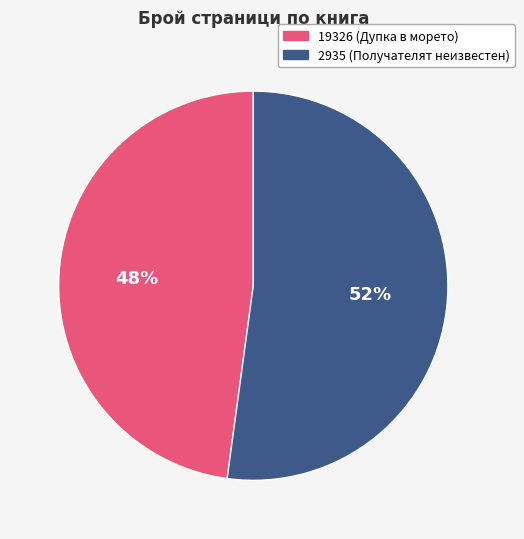

Which slice is the smallest?

19326